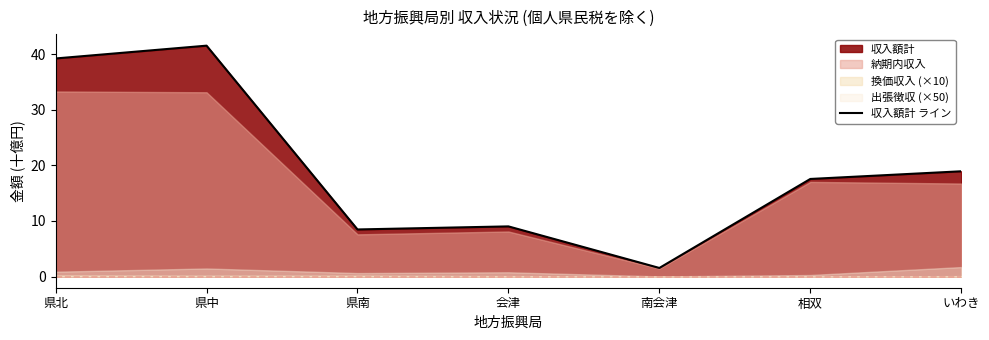

What is the sum of the values at 県中 and いわき?

60.5